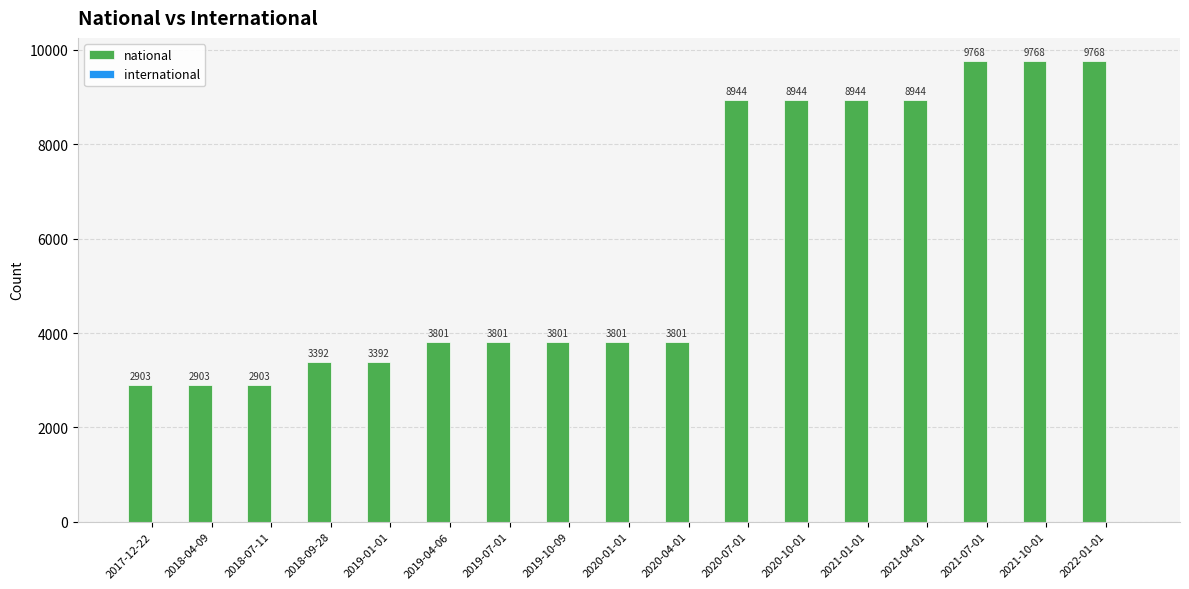

What is the minimum value shown in the chart?

2903